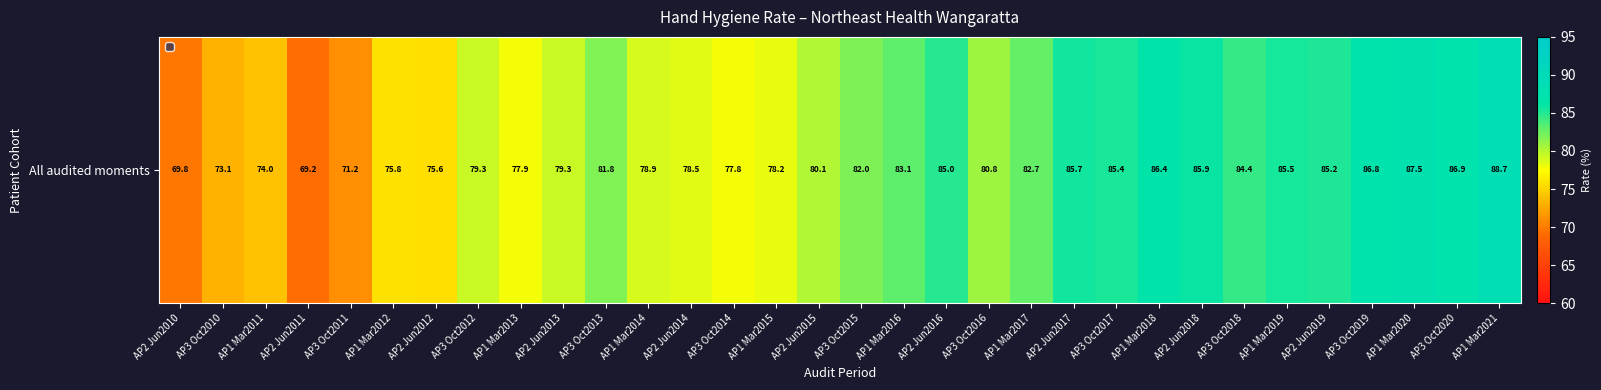

Reading right to left, transcribe all the data shown in this chart.

AP1 Mar2021=88.7	AP3 Oct2020=86.9	AP1 Mar2020=87.5	AP3 Oct2019=86.8	AP2 Jun2019=85.2	AP1 Mar2019=85.5	AP3 Oct2018=84.4	AP2 Jun2018=85.9	AP1 Mar2018=86.4	AP3 Oct2017=85.4	AP2 Jun2017=85.7	AP1 Mar2017=82.7	AP3 Oct2016=80.8	AP2 Jun2016=85.0	AP1 Mar2016=83.1	AP3 Oct2015=82.0	AP2 Jun2015=80.1	AP1 Mar2015=78.2	AP3 Oct2014=77.8	AP2 Jun2014=78.5	AP1 Mar2014=78.9	AP3 Oct2013=81.8	AP2 Jun2013=79.3	AP1 Mar2013=77.9	AP3 Oct2012=79.3	AP2 Jun2012=75.6	AP1 Mar2012=75.8	AP3 Oct2011=71.2	AP2 Jun2011=69.2	AP1 Mar2011=74.0	AP3 Oct2010=73.1	AP2 Jun2010=69.8